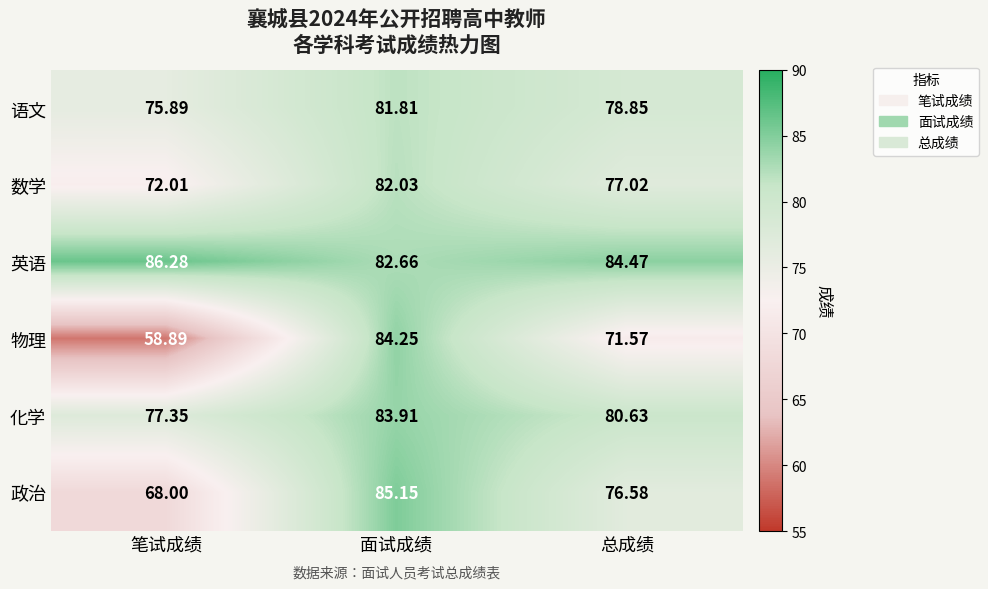

Count the number of data series in this chart.

6